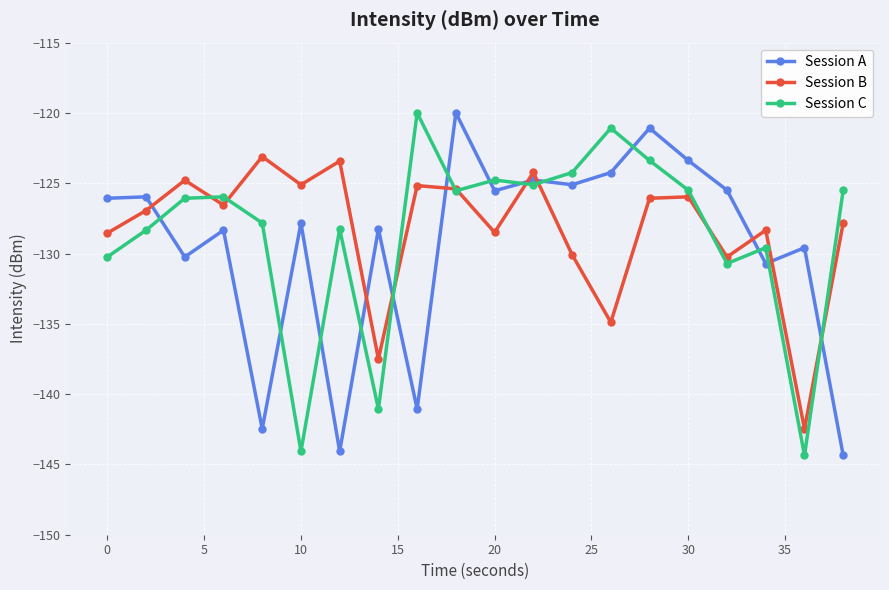

How many times do Session C and Session A cross each other?

13